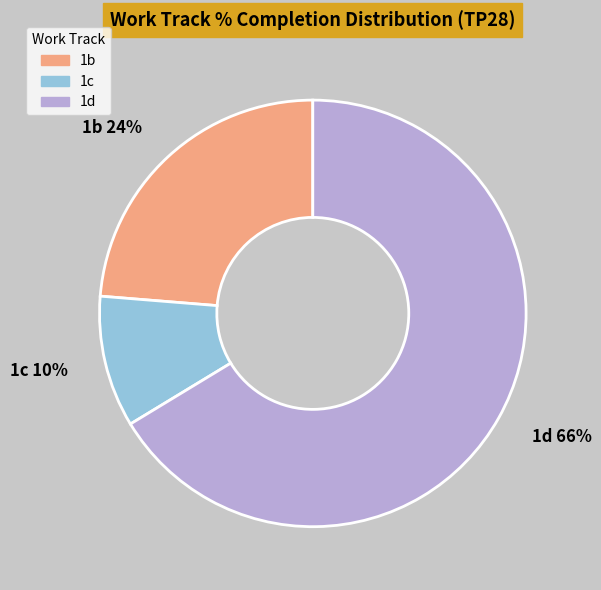

Rank the categories by value from lowest to highest.

1c 10%, 1b 24%, 1d 66%